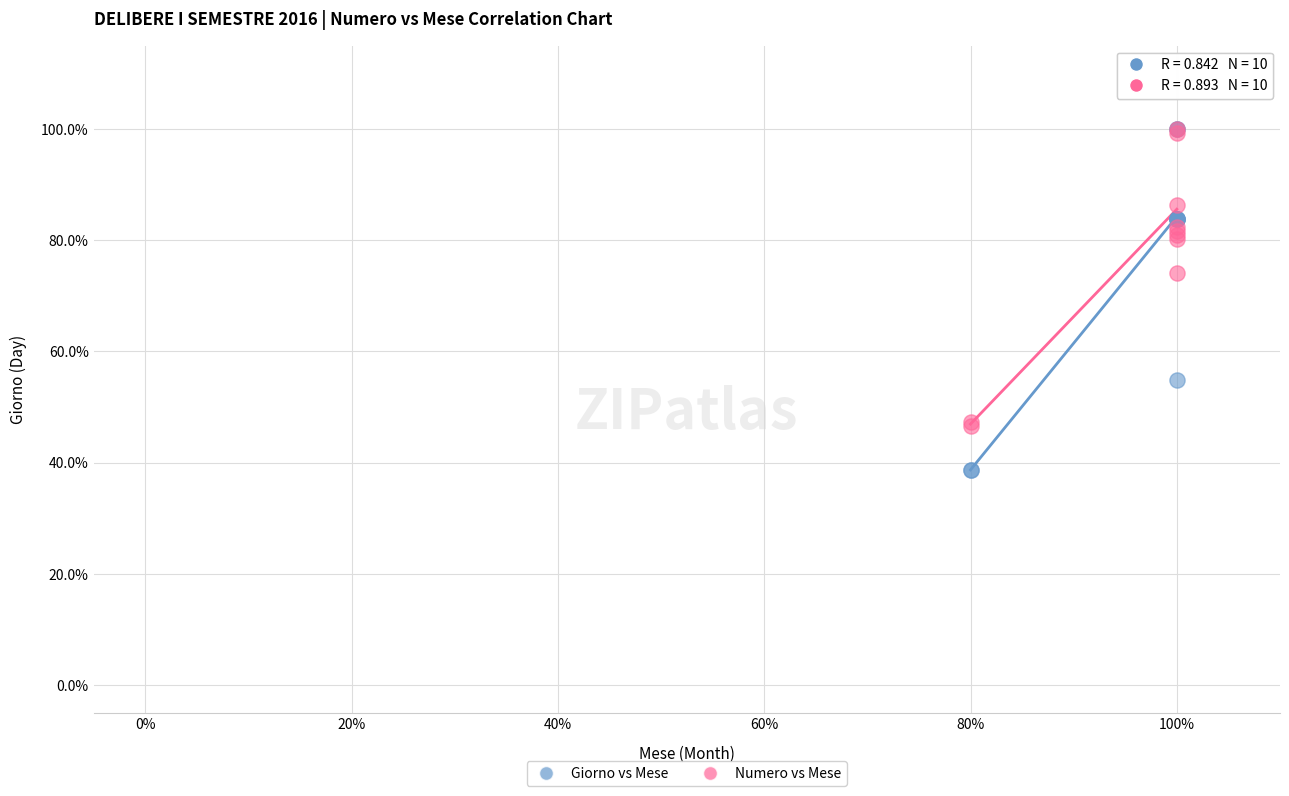

In the Giorno vs Mese series, what Y value is closest to 69?

54.8